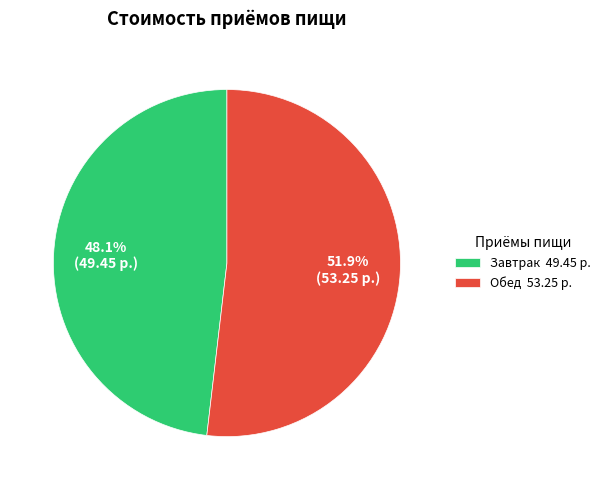

Is the sum of Завтрак and Обед greater than half?

Yes